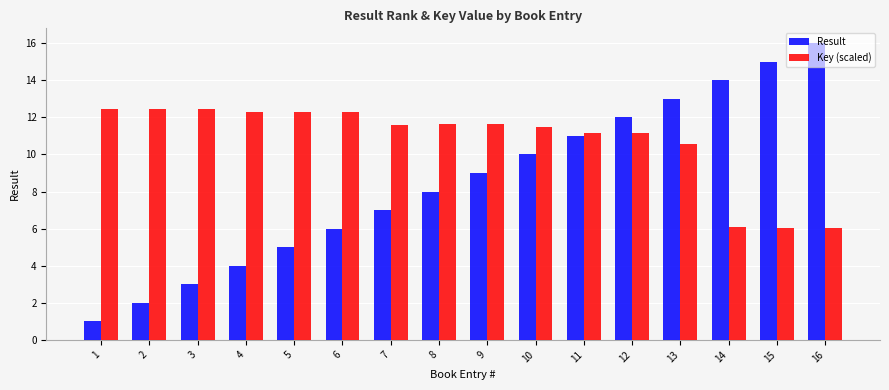

The value of Key (scaled) at 10 is 11.5. True or false?

True